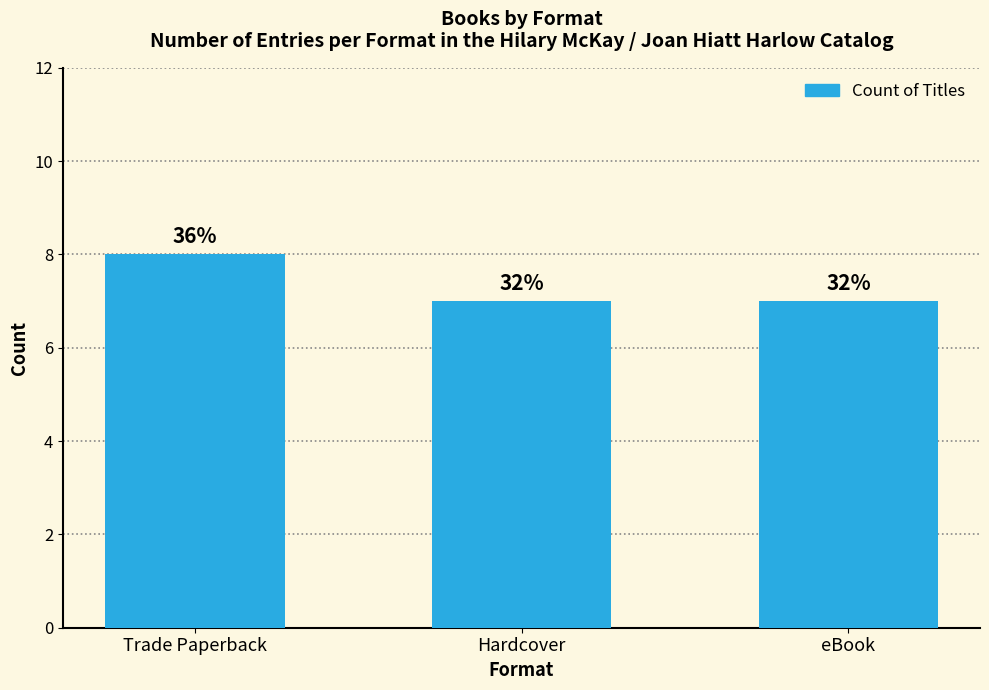

How many bars are there in total?

3